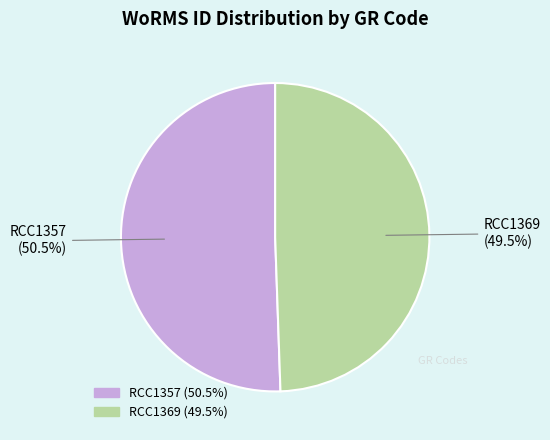

Is there any slice that represents more than half of the pie?

Yes